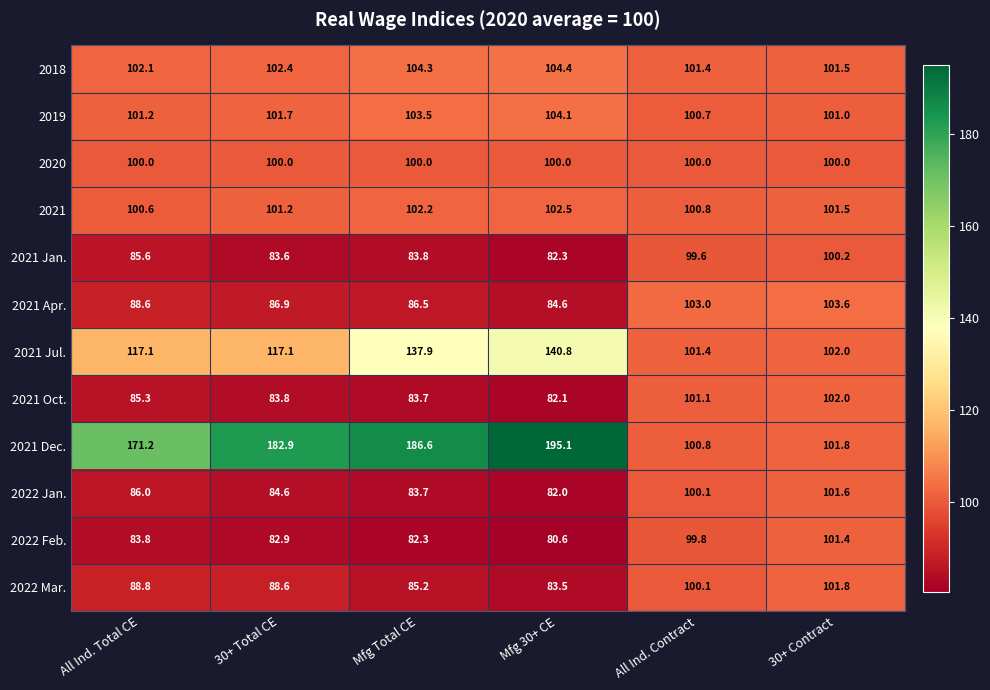

The 2022 Feb. series shows 83.8 at All Ind. Total CE. True or false?

True